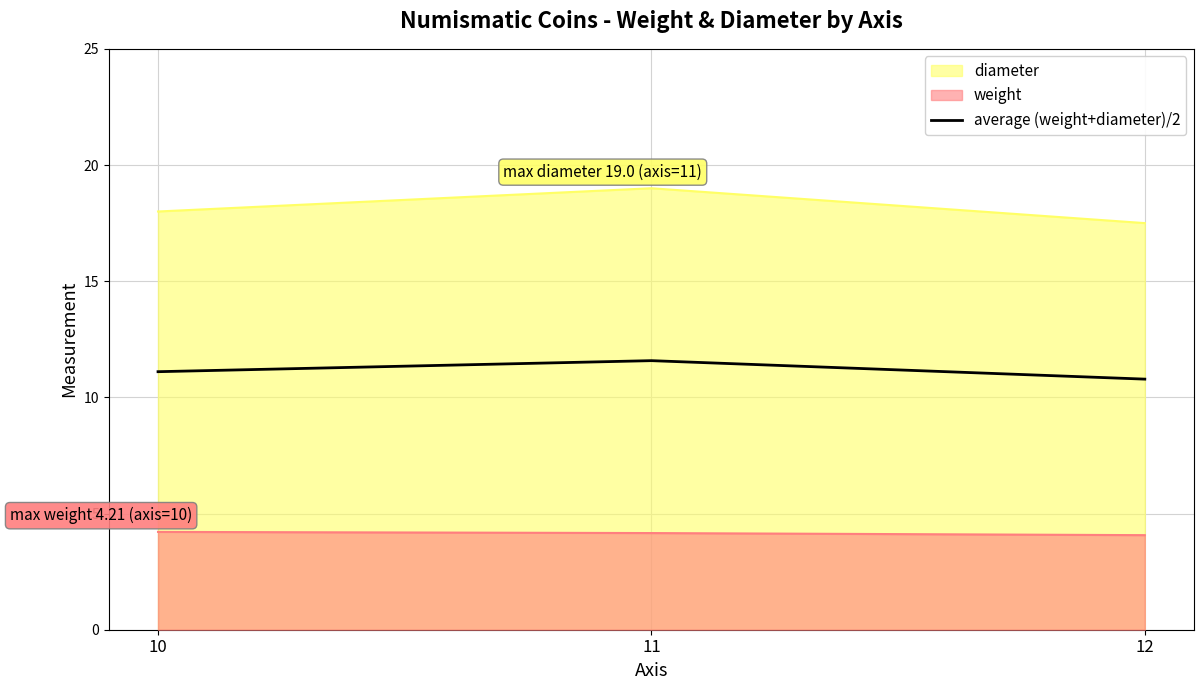

How many series are shown in this chart?

3